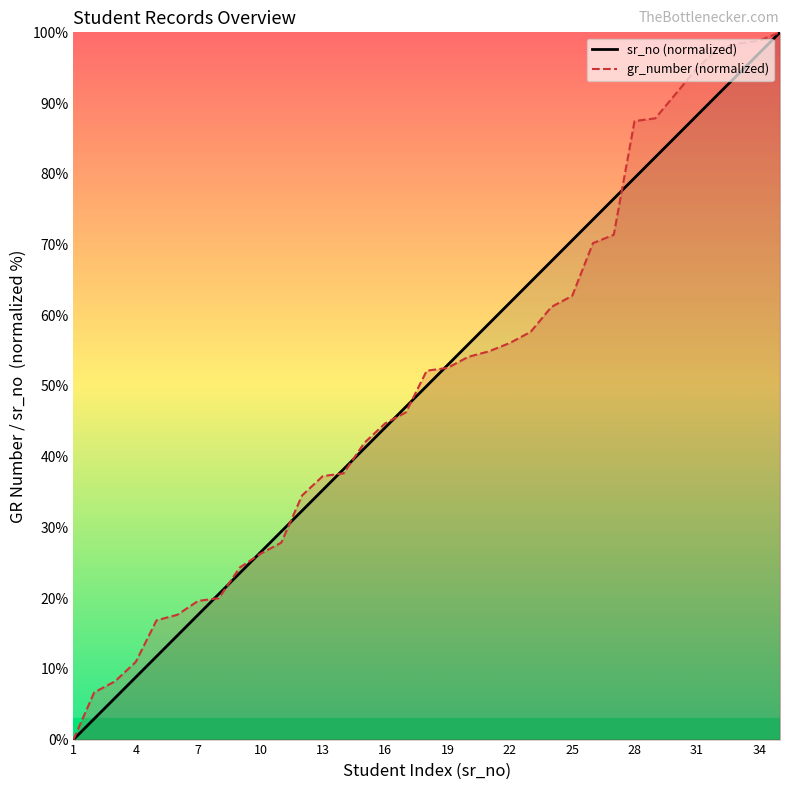

Is it true that gr_number (normalized) equals 8.0 at 7?

False